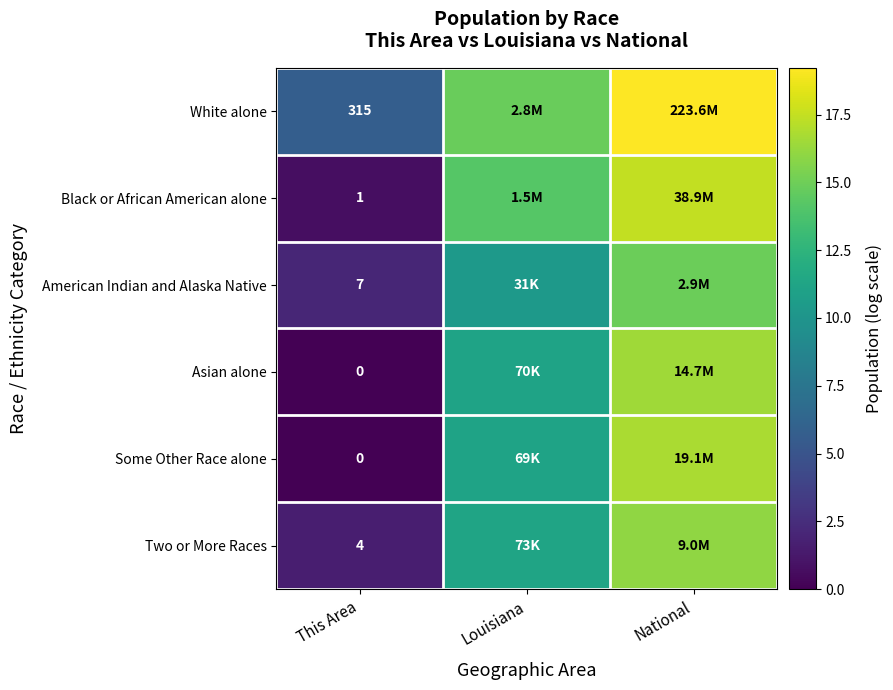

Is the value of American Indian and Alaska Native at Louisiana greater than the value of White alone at Louisiana?

No